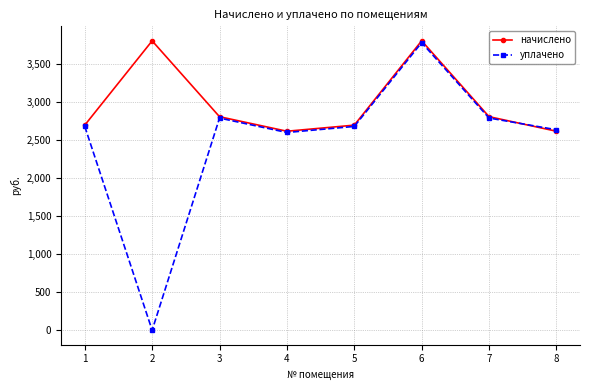

What are all the series names shown in the legend?

начислено, уплачено